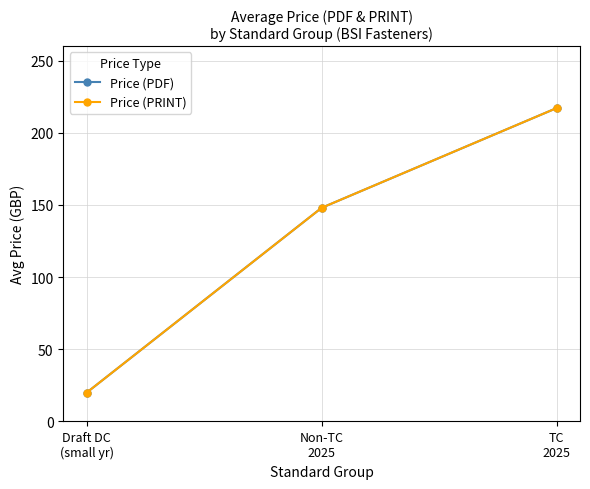

Is this an area chart (filled region under the line)?

No